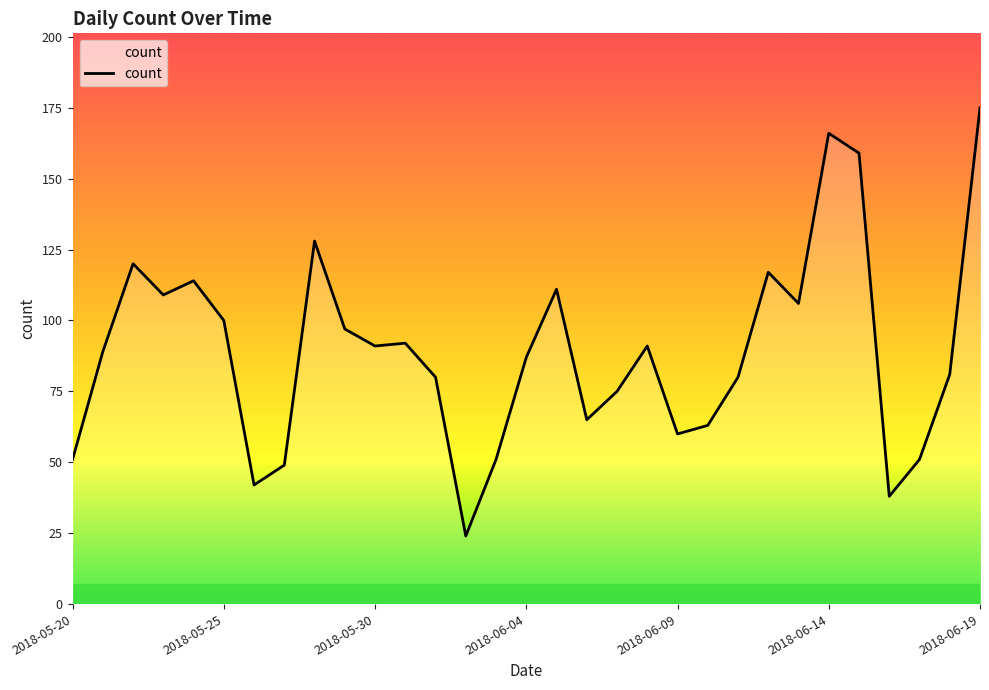

What is the maximum value shown in the chart?

175